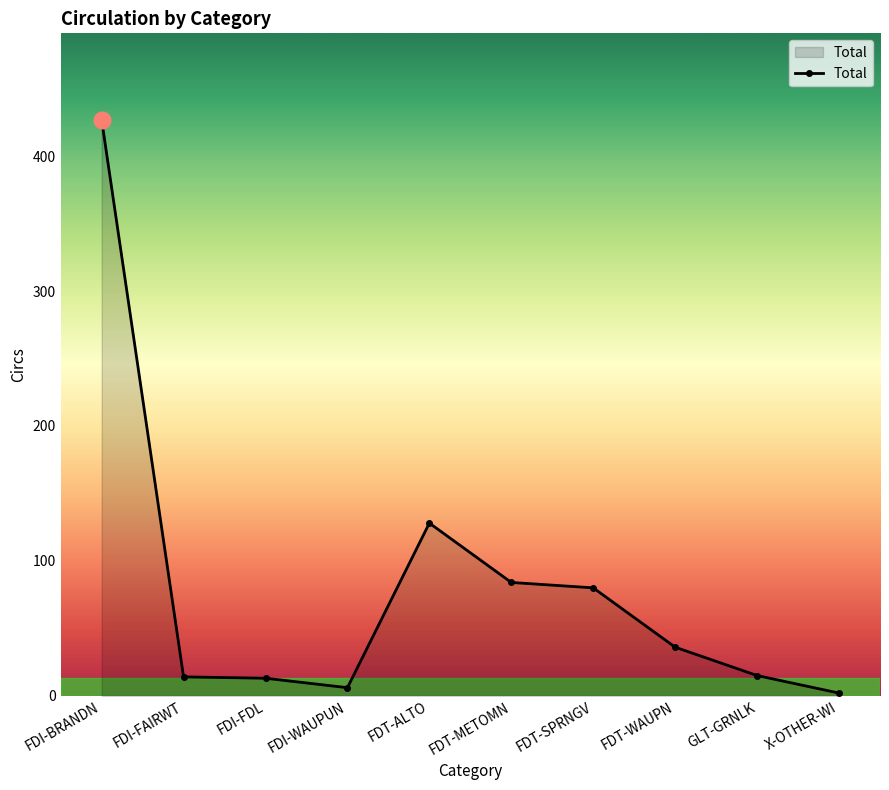

What is the sum of the values at FDI-BRANDN and FDI-FAIRWT?

441